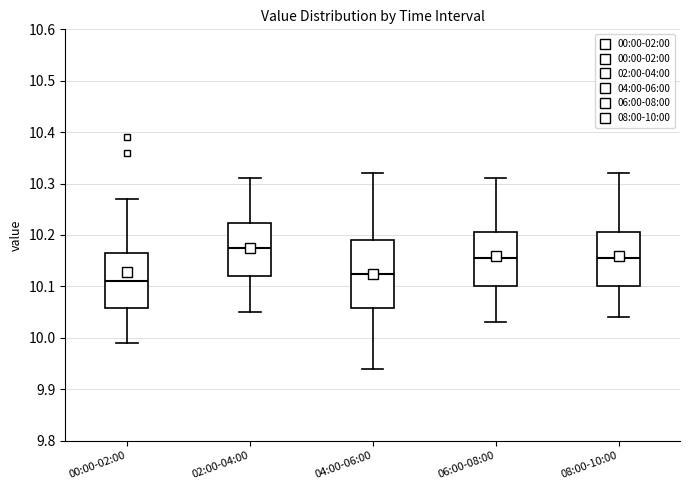

Comparing the boxes themselves (not the whiskers), which one is the tallest?

04:00-06:00